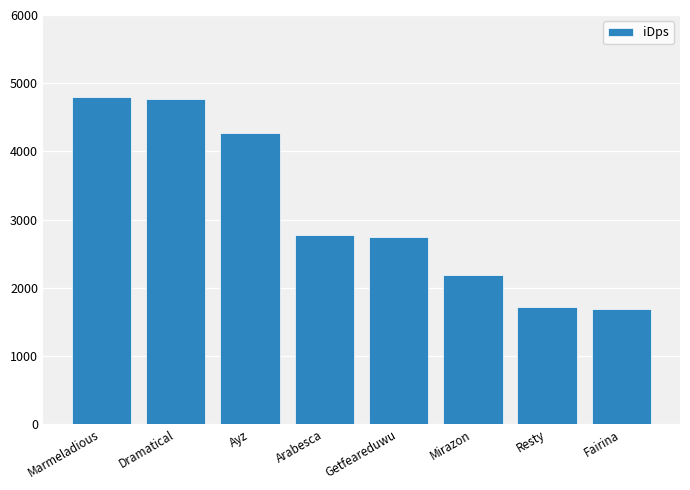

What is the change in value from Dramatical to Resty?

-3047.7